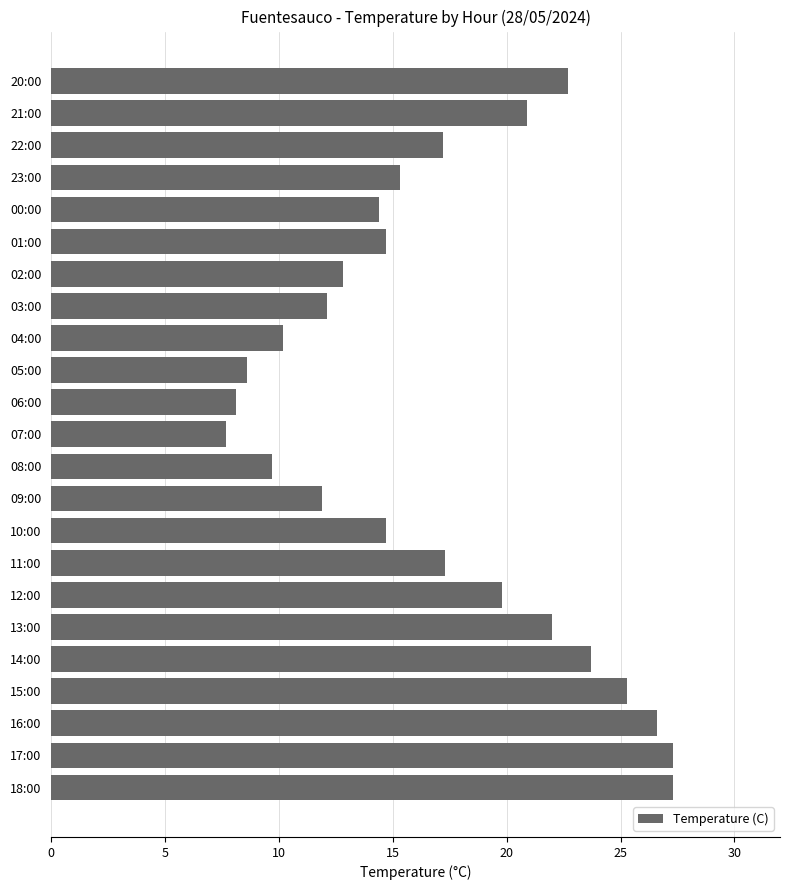

Are the bars grouped side by side (vs. stacked)?

No